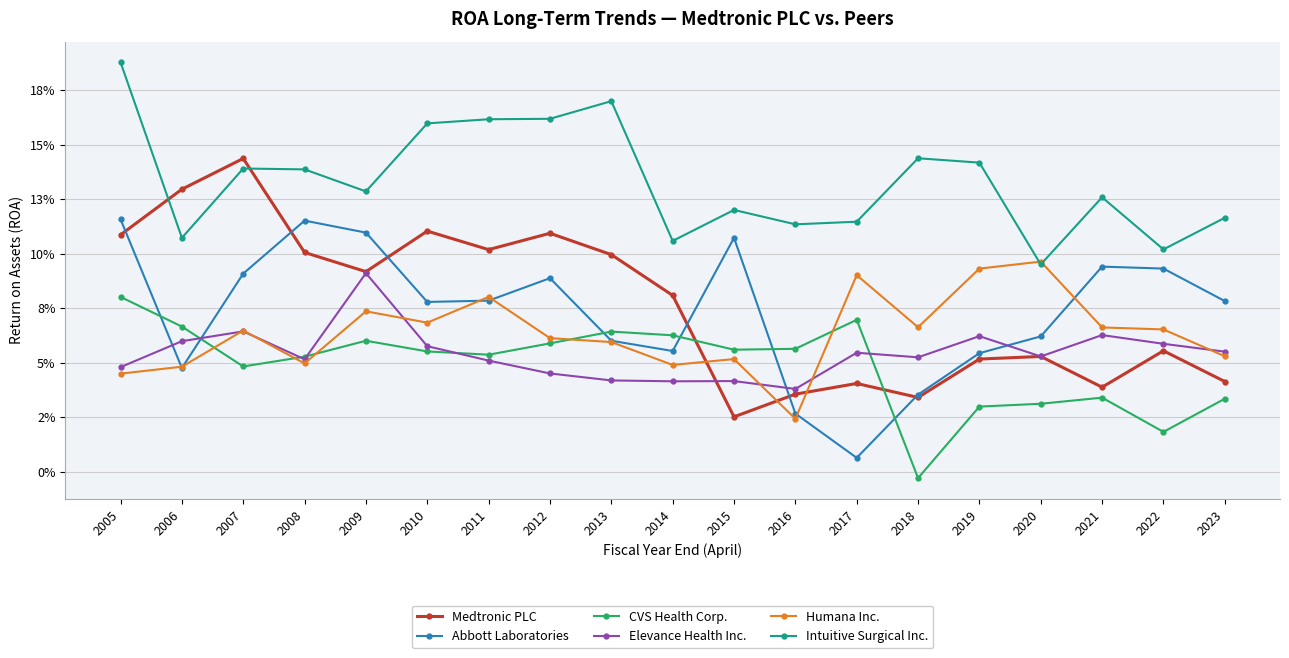

At 2007, list the series in order from smallest to largest.

CVS Health Corp., Elevance Health Inc., Humana Inc., Abbott Laboratories, Intuitive Surgical Inc., Medtronic PLC